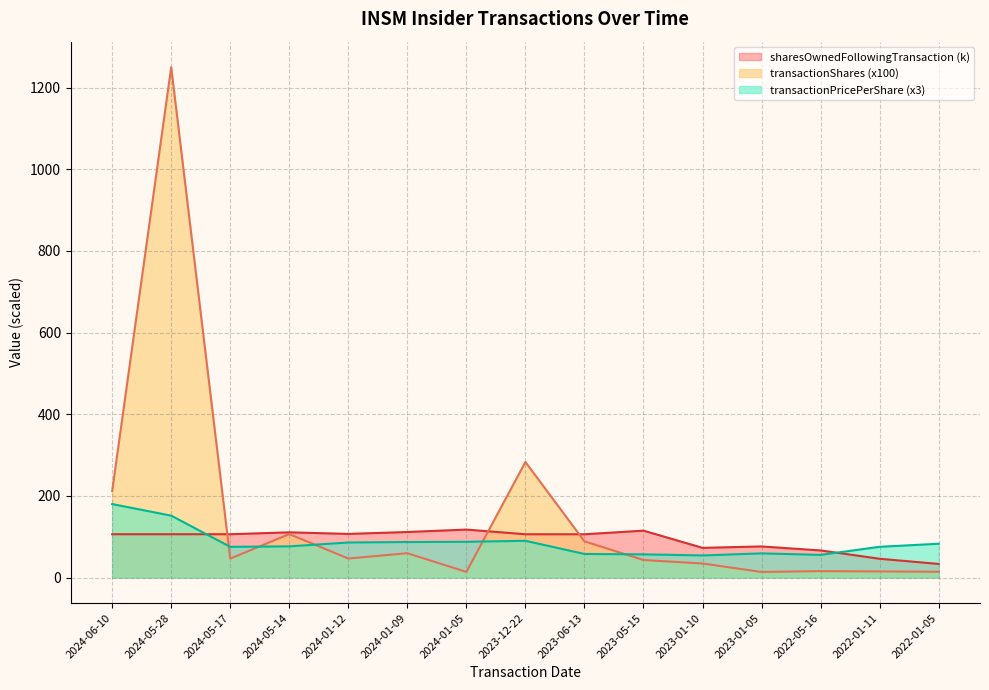

List the series in order of their peak value, highest first.

transactionShares (x100), transactionPricePerShare (x3), sharesOwnedFollowingTransaction (k)